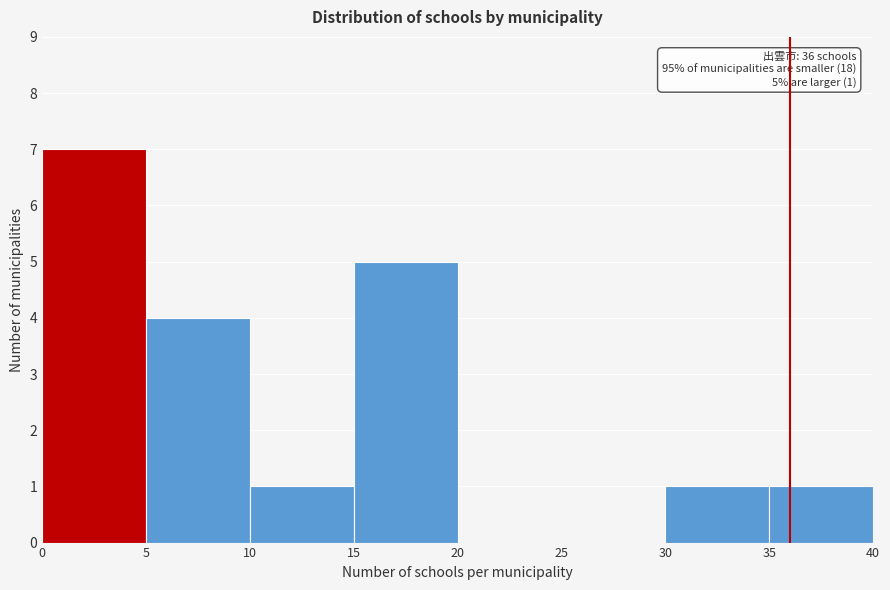

Which range on the x-axis has the tallest bar?

0 to 5